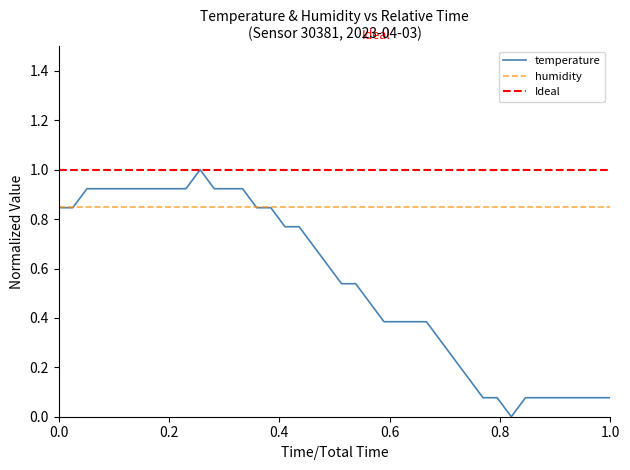

True or false: the data has more than 0 interior local peaks.

True